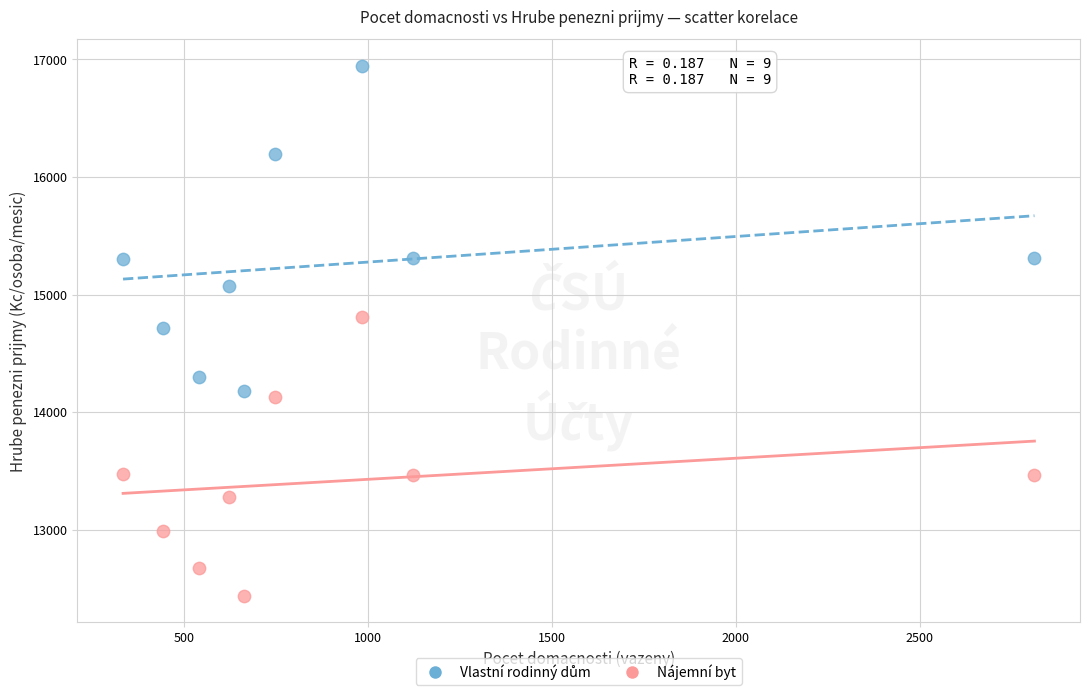

Across all data points, what is the range of Y values (max minus min)?

4505